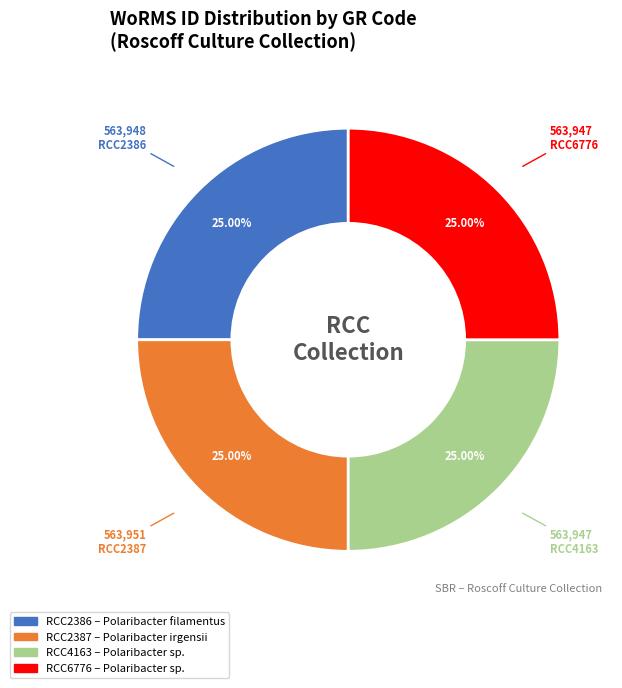

Is RCC6776 the majority of the pie?

No